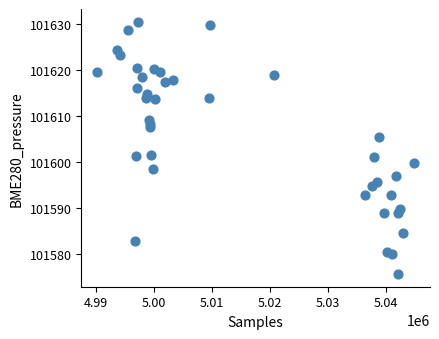

What is the range of X values (max minus min)?

54597.0